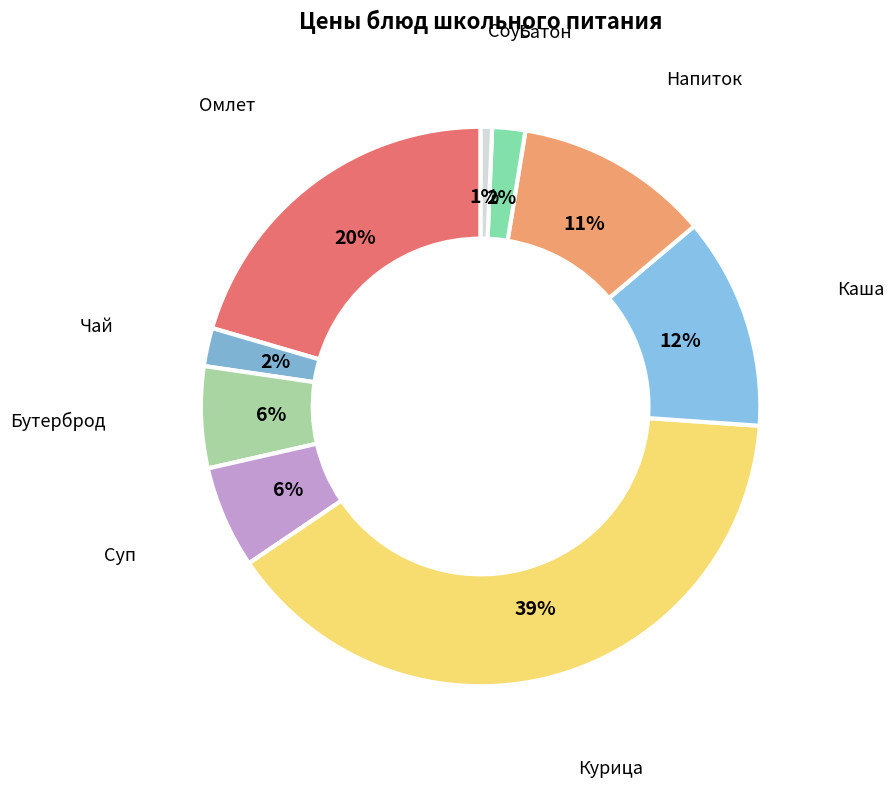

Is there a majority slice in this chart?

No